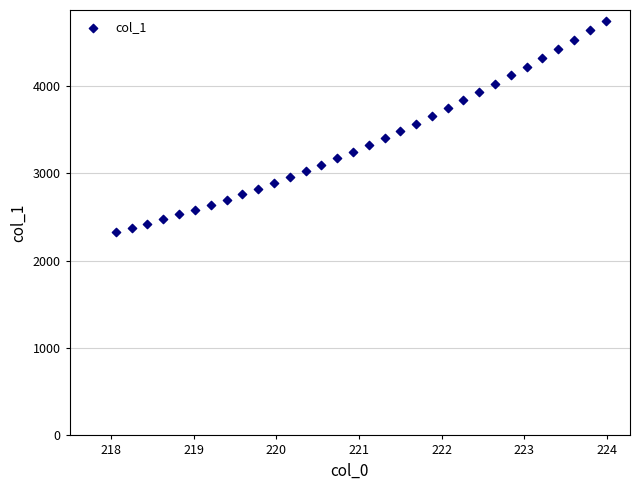

What is the range of X values (max minus min)?

5.9